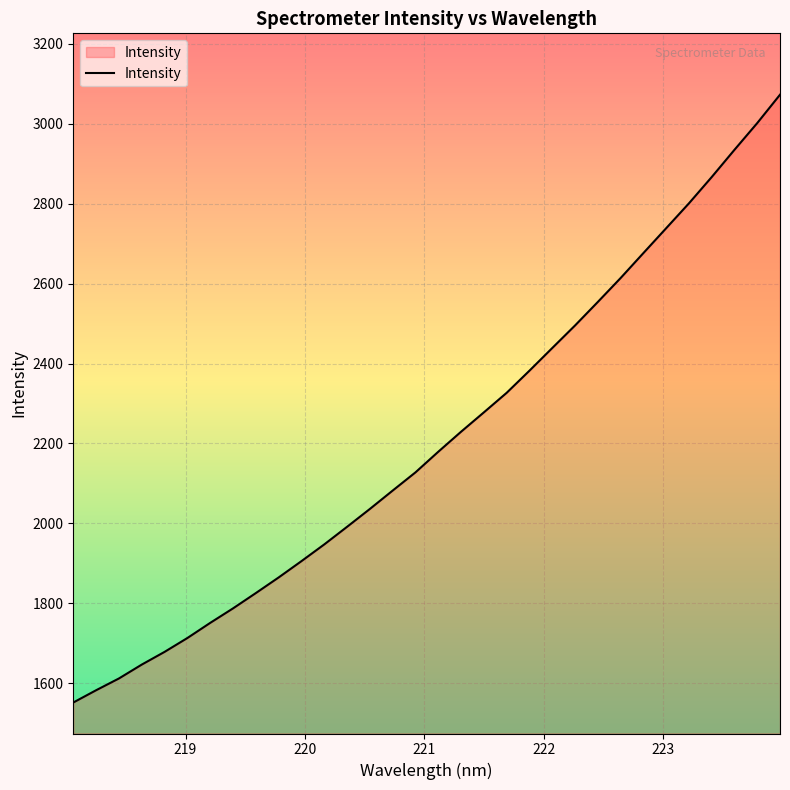

How many categories are shown in the chart?

32